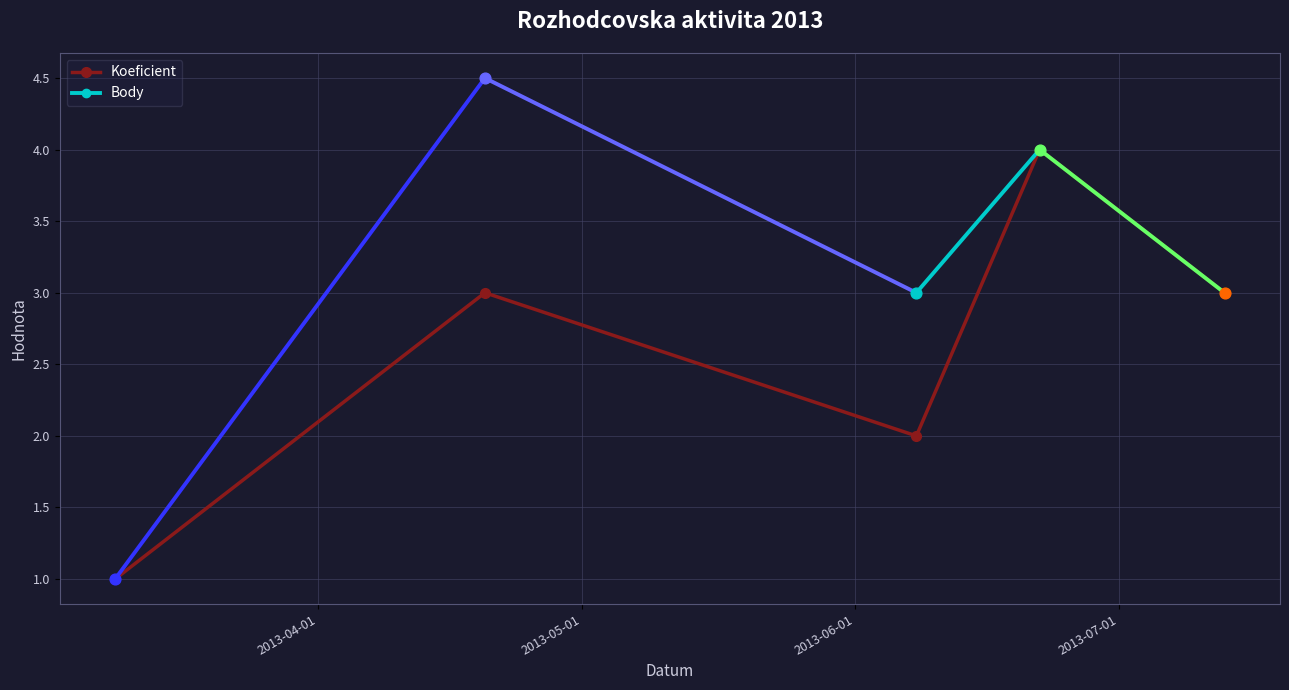

True or false: Koeficient has more than 2 points higher than both neighbors.

False